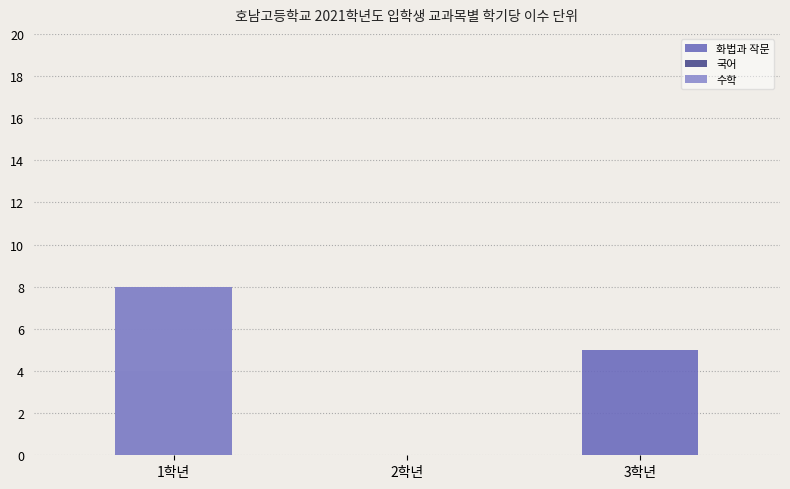

The 화법과 작문 series shows 5 at 3학년. True or false?

True